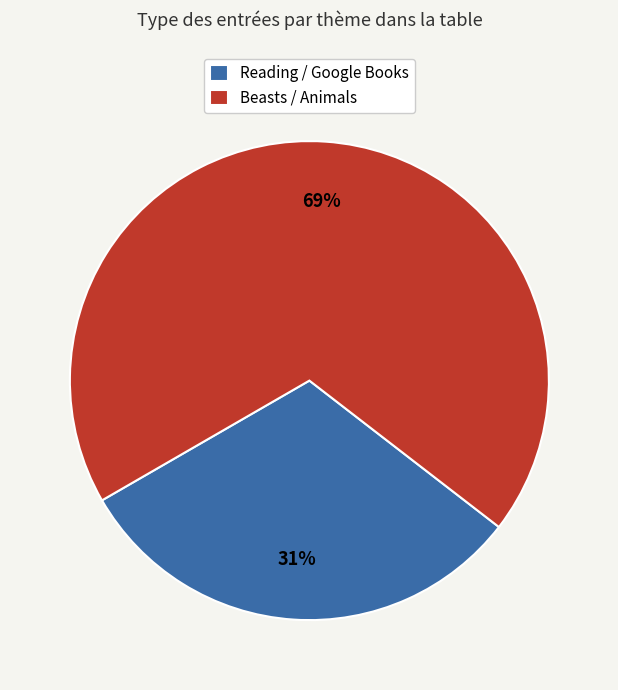

What percentage is the Reading / Google Books slice, to the nearest percent?

31%